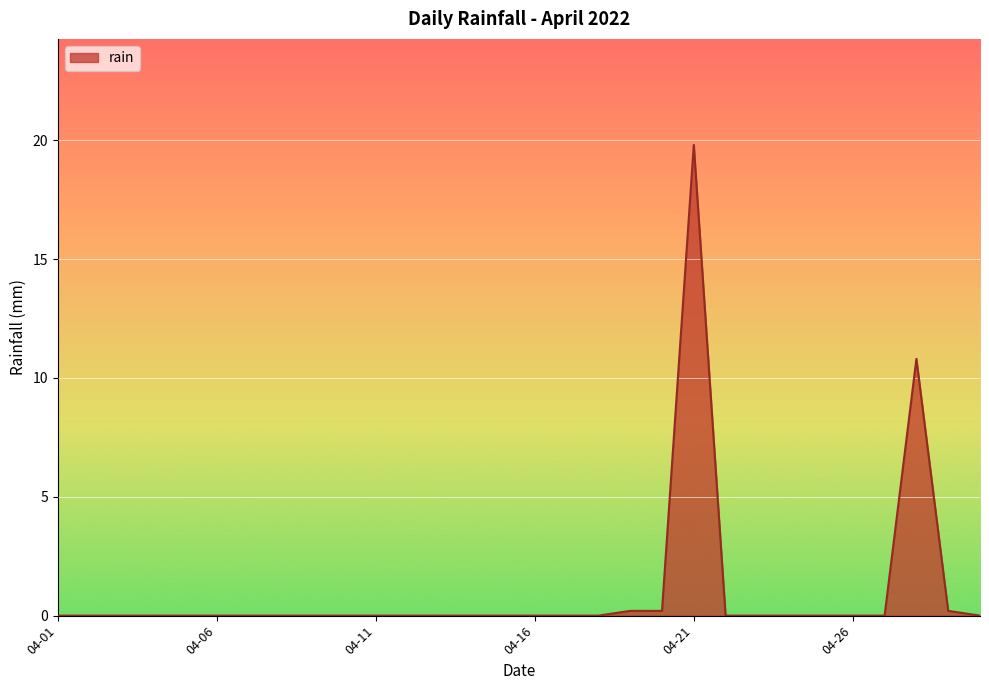

Reading right to left, list all the values displayed in this chart.

0.0	0.2	10.8	0.0	0.0	0.0	0.0	0.0	0.0	19.8	0.2	0.2	0.0	0.0	0.0	0.0	0.0	0.0	0.0	0.0	0.0	0.0	0.0	0.0	0.0	0.0	0.0	0.0	0.0	0.0